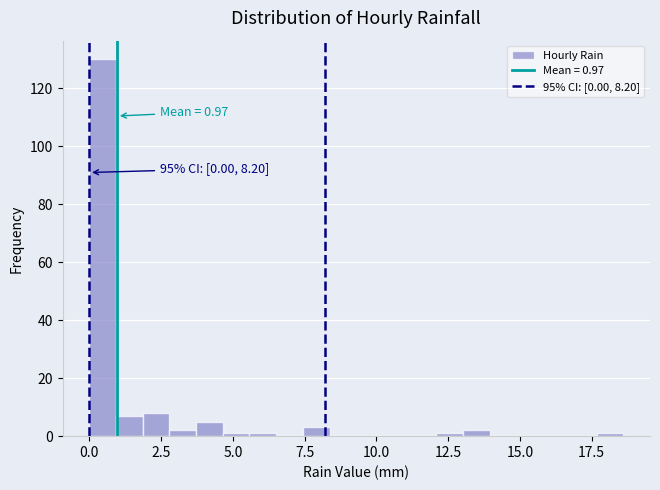

Read against the x-axis, roughly where is the centre of the tallest bar?

0.5